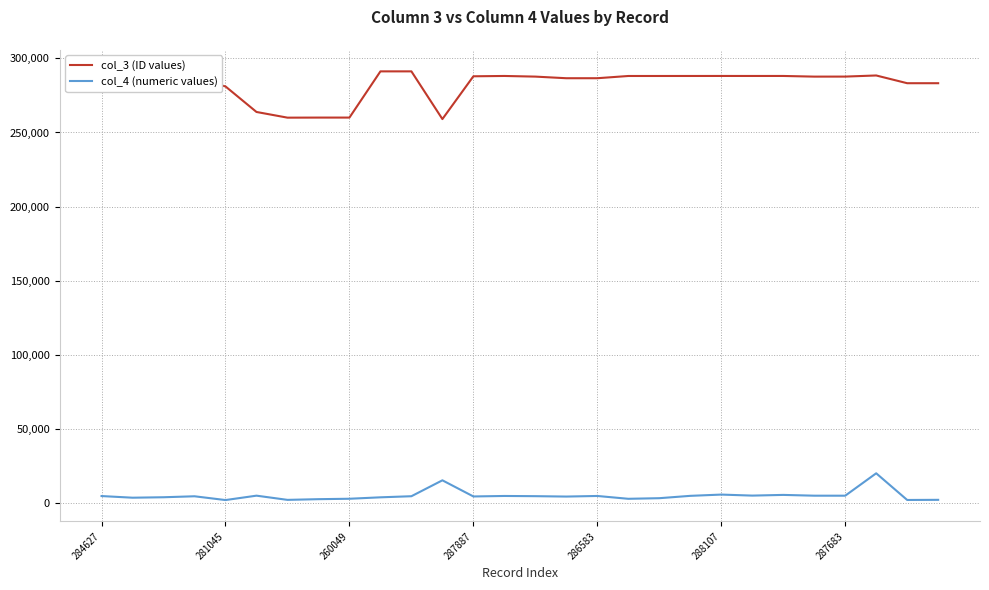

Rank the series by their maximum value, from lowest to highest.

col_4 (numeric values), col_3 (ID values)